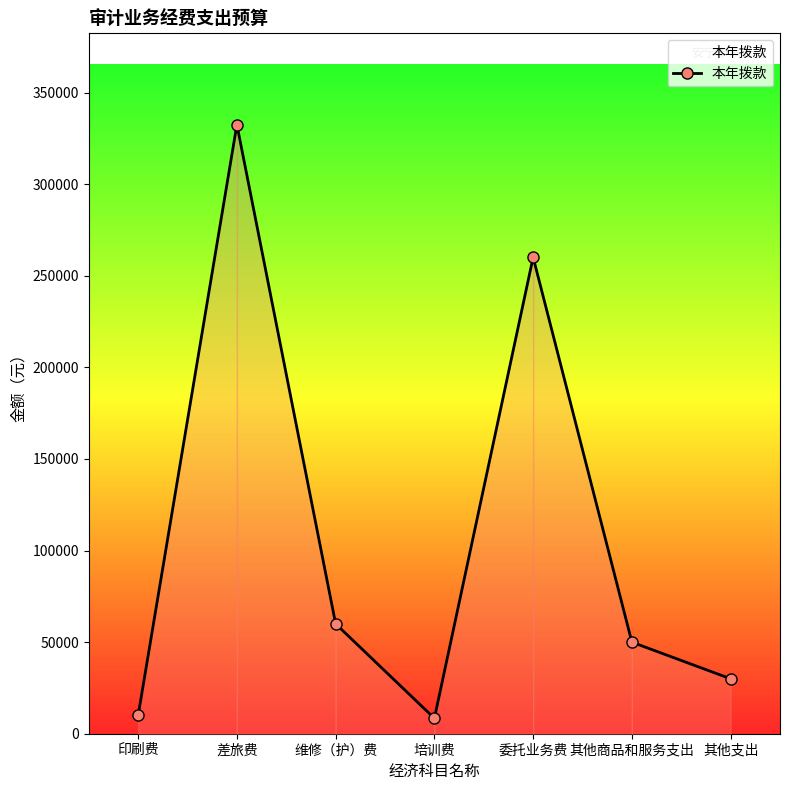

At which label is the value closest to 170457?

委托业务费